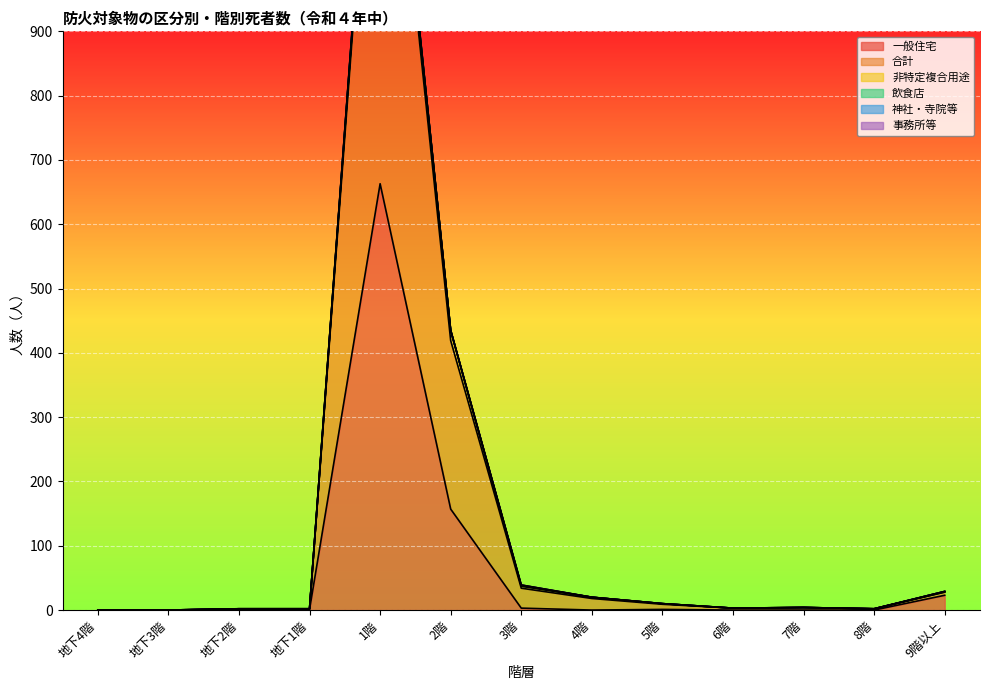

What is the difference between the second highest and second lowest values in the 非特定複合用途 series?

16